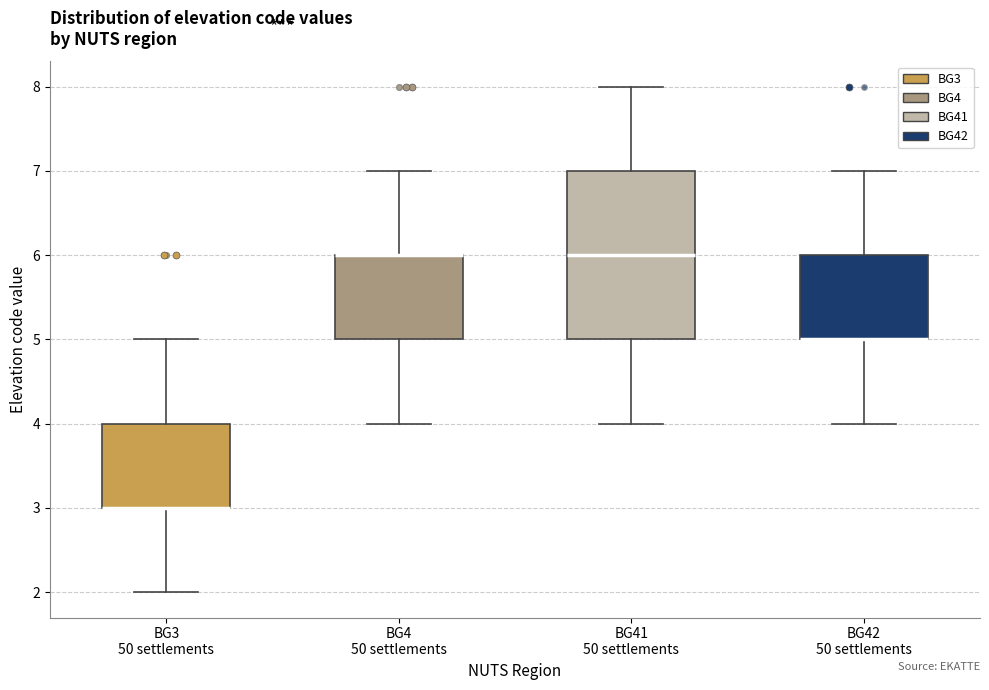

Reading left to right, transcribe this box plot: for each box, give where its median line is, the range the box spans, and where its two whiskers end, as read against the y-axis. The values are not printed on the chart, so give them approximately, as read against the axis.

BG3 50 settlements: median 3 (drawn on the box's lower edge), box 3 to 4, whiskers 2 to 5
BG4 50 settlements: median 6 (drawn on the box's upper edge), box 5 to 6, whiskers 4 to 7
BG41 50 settlements: median 6, box 5 to 7, whiskers 4 to 8
BG42 50 settlements: median 5 (drawn on the box's lower edge), box 5 to 6, whiskers 4 to 7